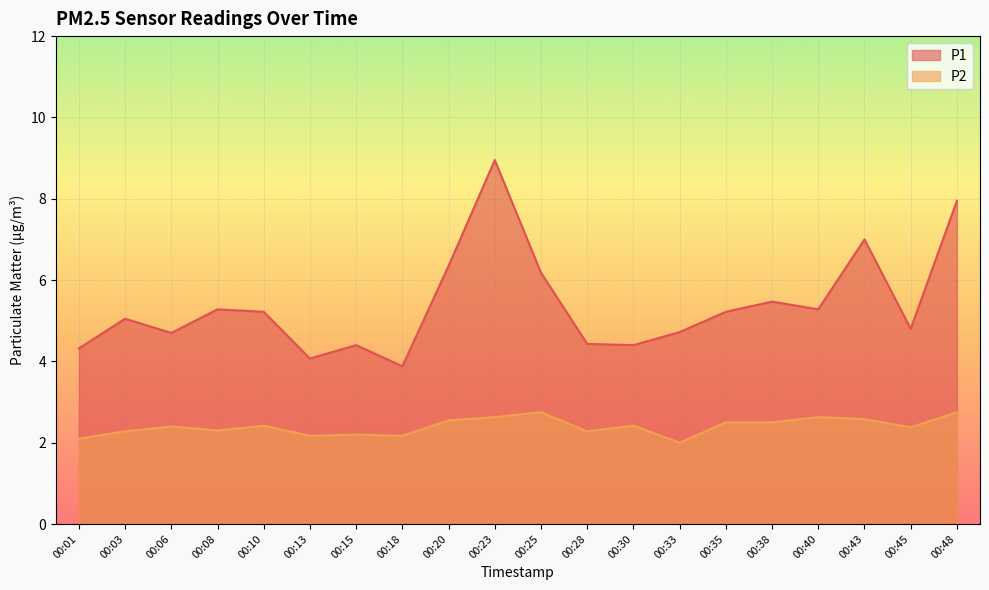

True or false: P1 has a value of 3.2 at 00:25.

False